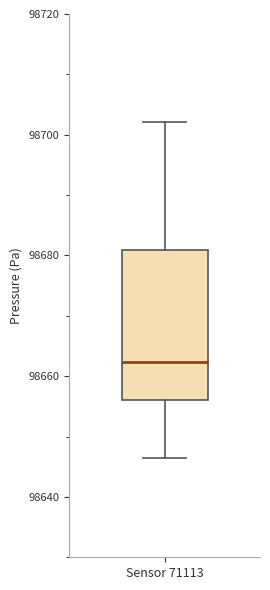

Where does the lower whisker of the box for Sensor 71113 end on the y-axis? The values are not printed on the chart, so give them approximately, as read against the axis.

98646